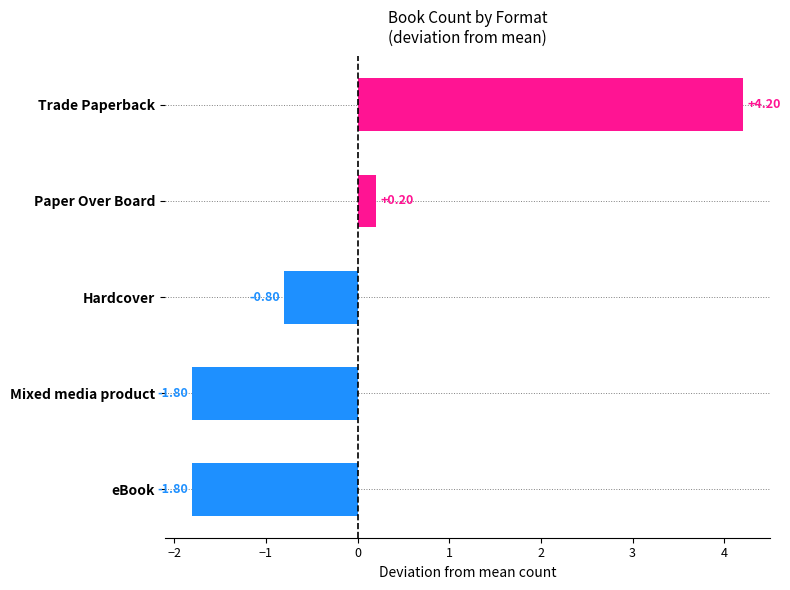

At which label is the value closest to 1?

Paper Over Board